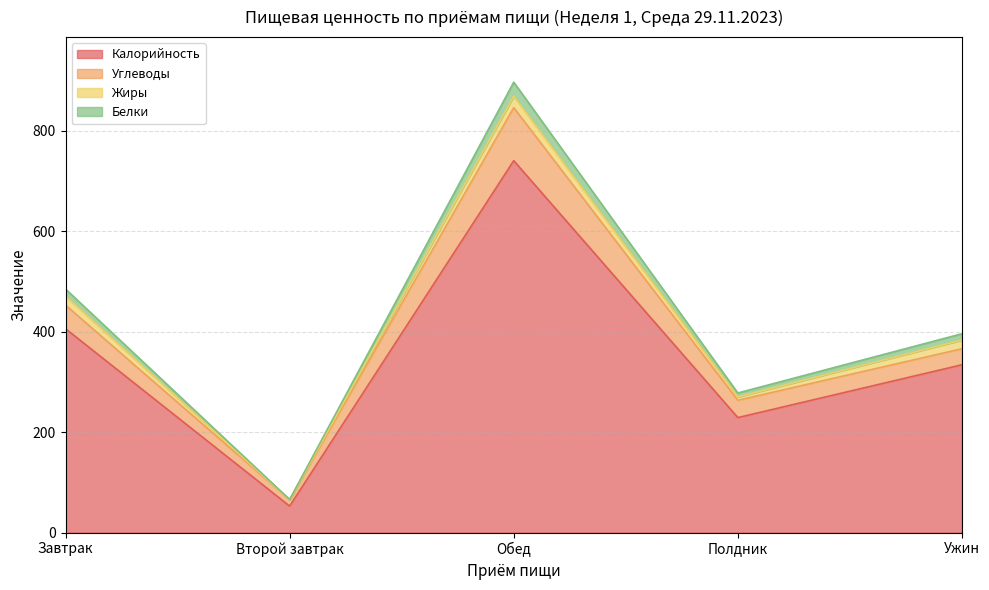

True or false: Калорийность has a value of 207.9 at Ужин.

False